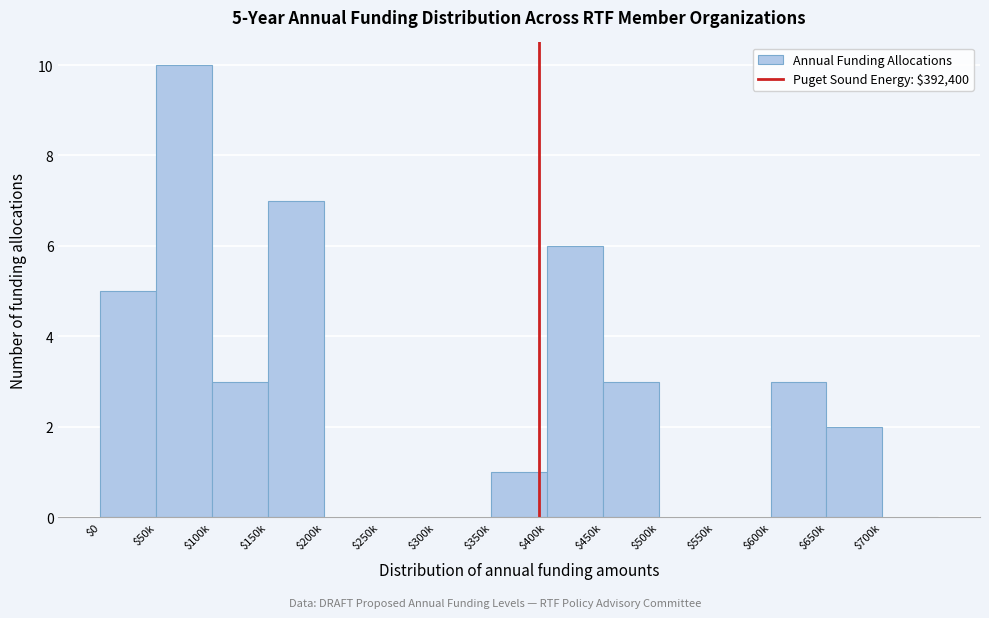

What is the sum of all values?

40